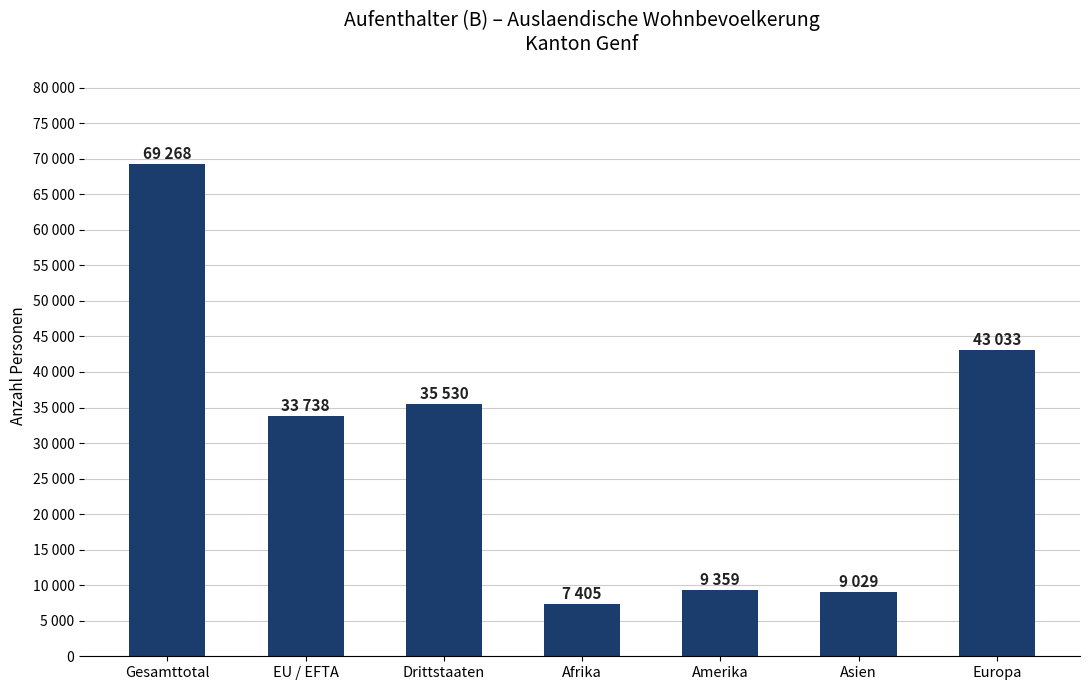

Are the bars horizontal?

No